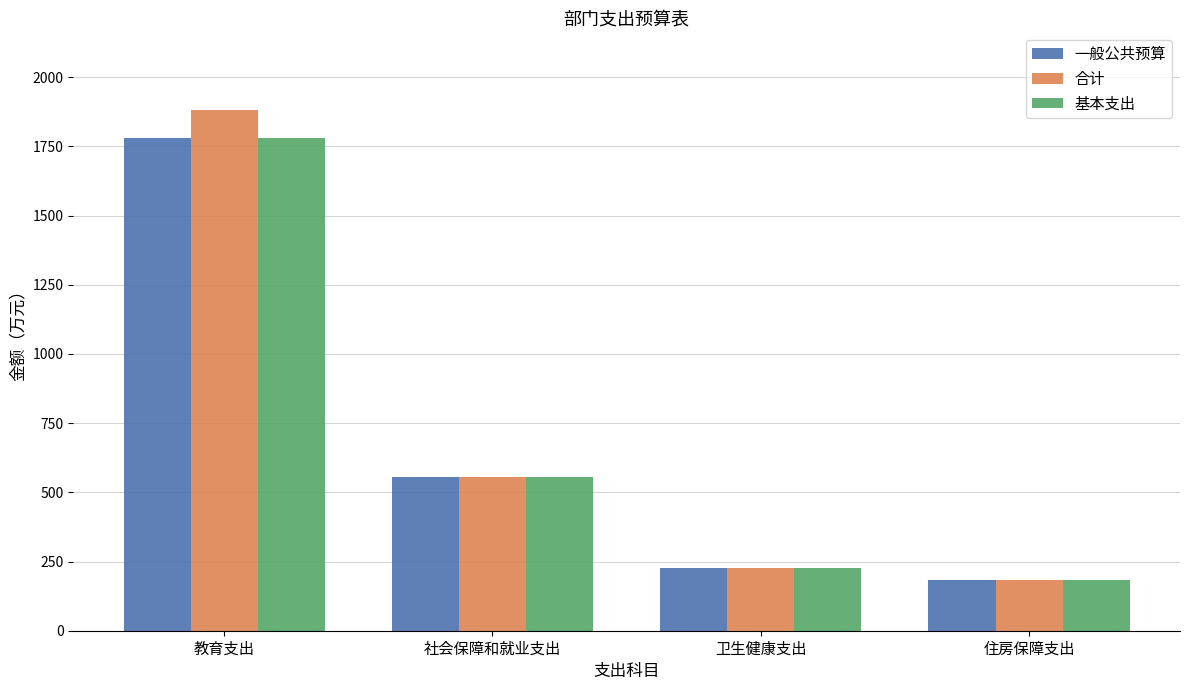

Which series has the largest range (max minus min)?

合计